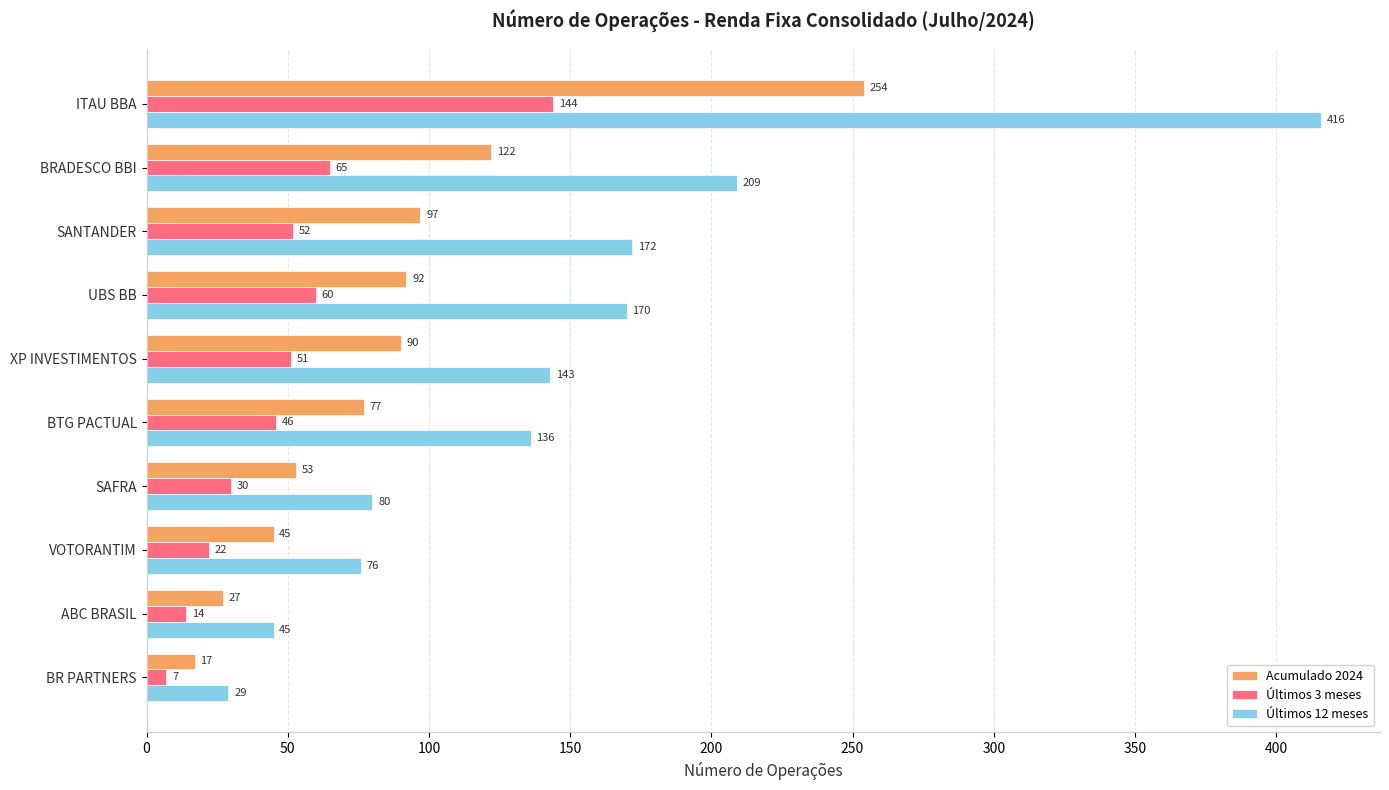

At which category is the sum across all series the highest?

ITAU BBA